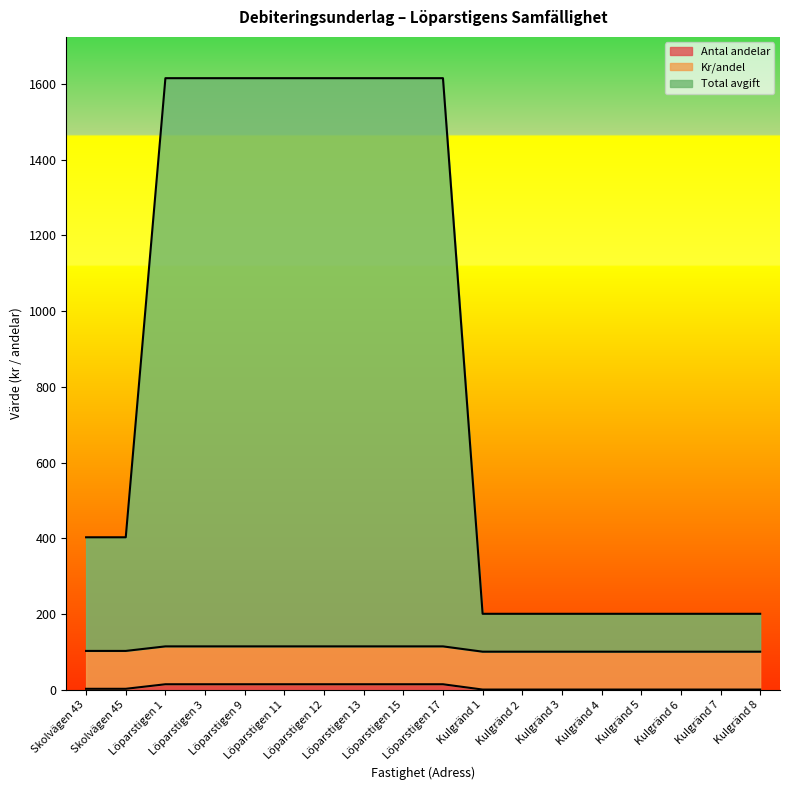

At which category is the sum across all series the highest?

Löparstigen 1